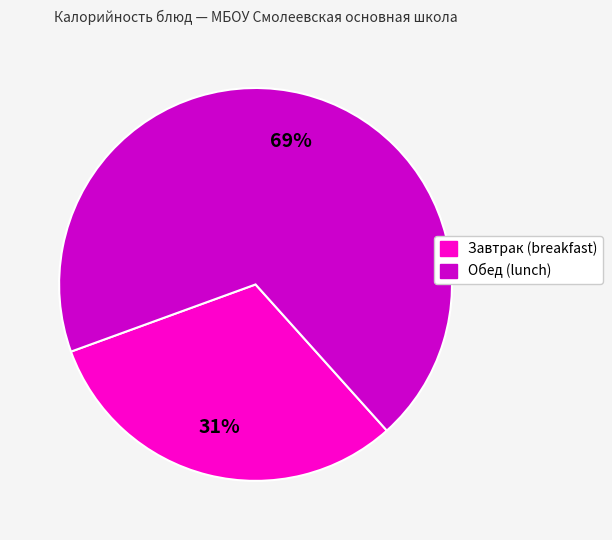

To the nearest percent, what is the average slice percentage?

50%